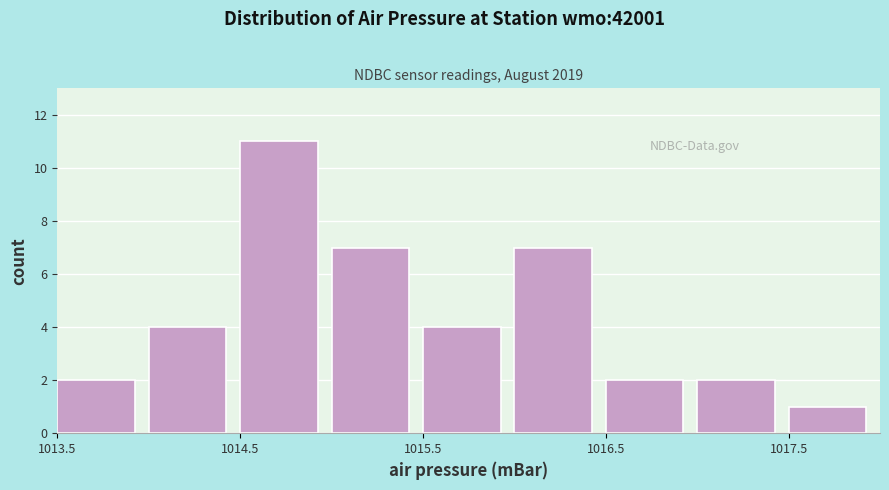

Which range on the x-axis has the tallest bar?

1014.5 to 1015.0